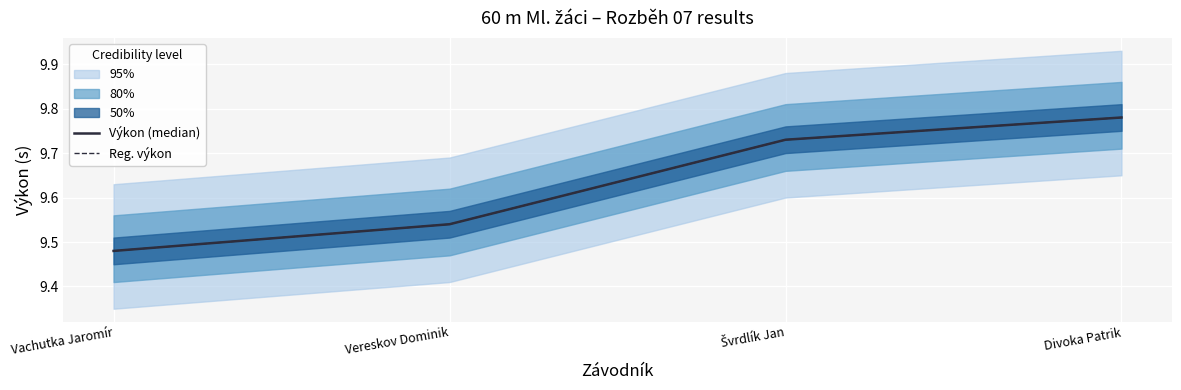

The Výkon (median) series shows 9.5 at Vachutka Jaromír. True or false?

True